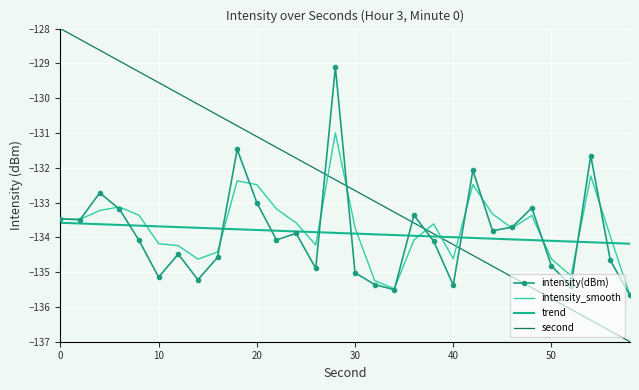

What are all the series names shown in the legend?

intensity(dBm), intensity_smooth, trend, second